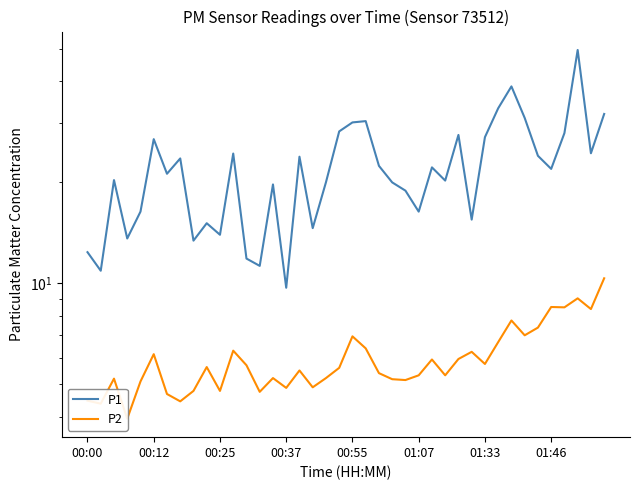

Is it true that P2 equals 3.3 at 24?

False